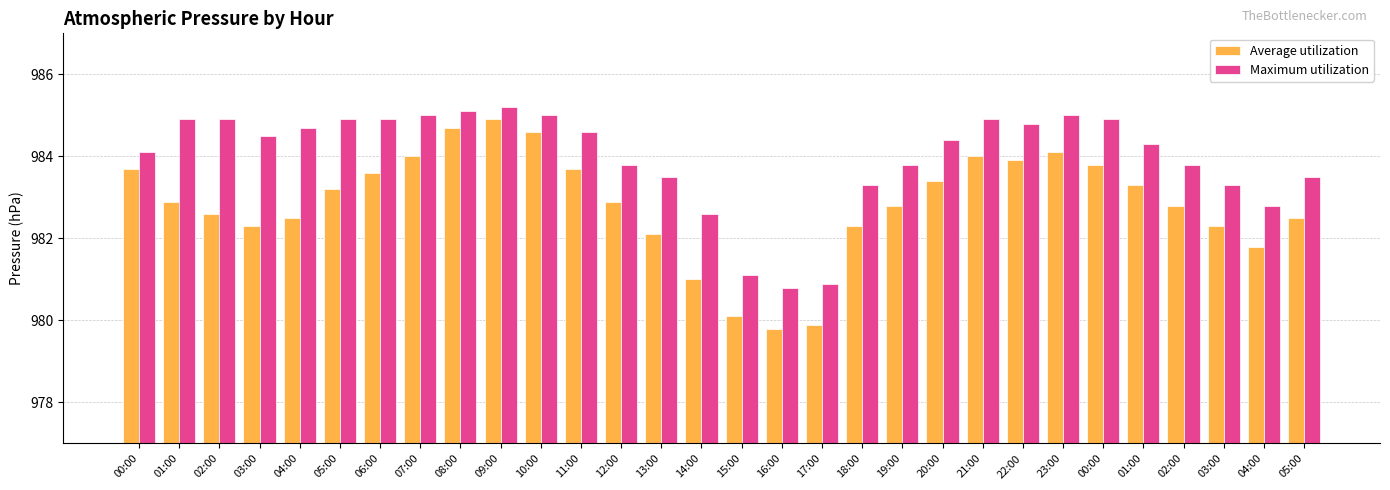

What is the total value across all series at 08:00?

1969.8